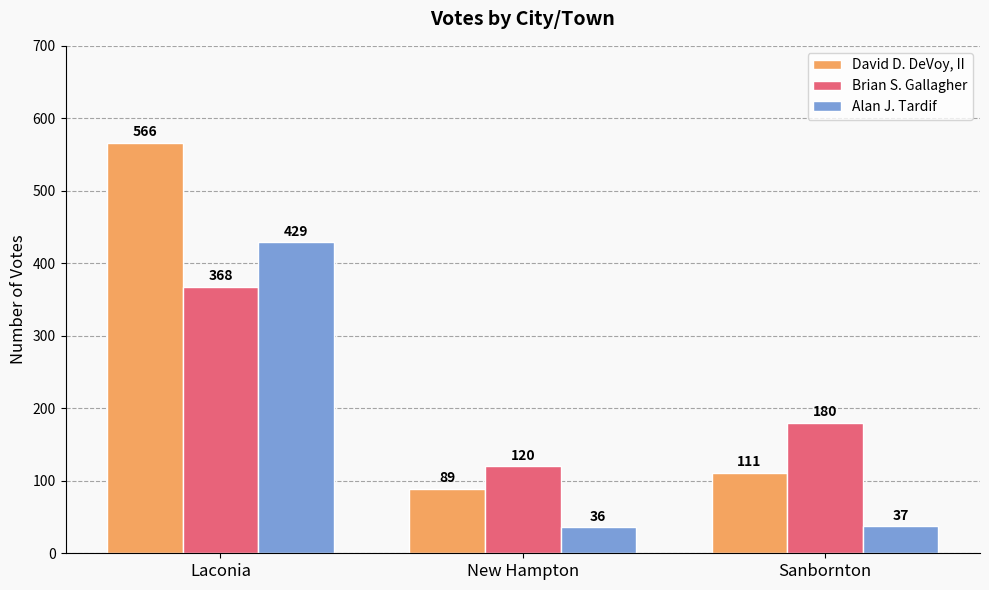

Between Laconia and Sanbornton, which series saw the biggest shift?

David D. DeVoy, II